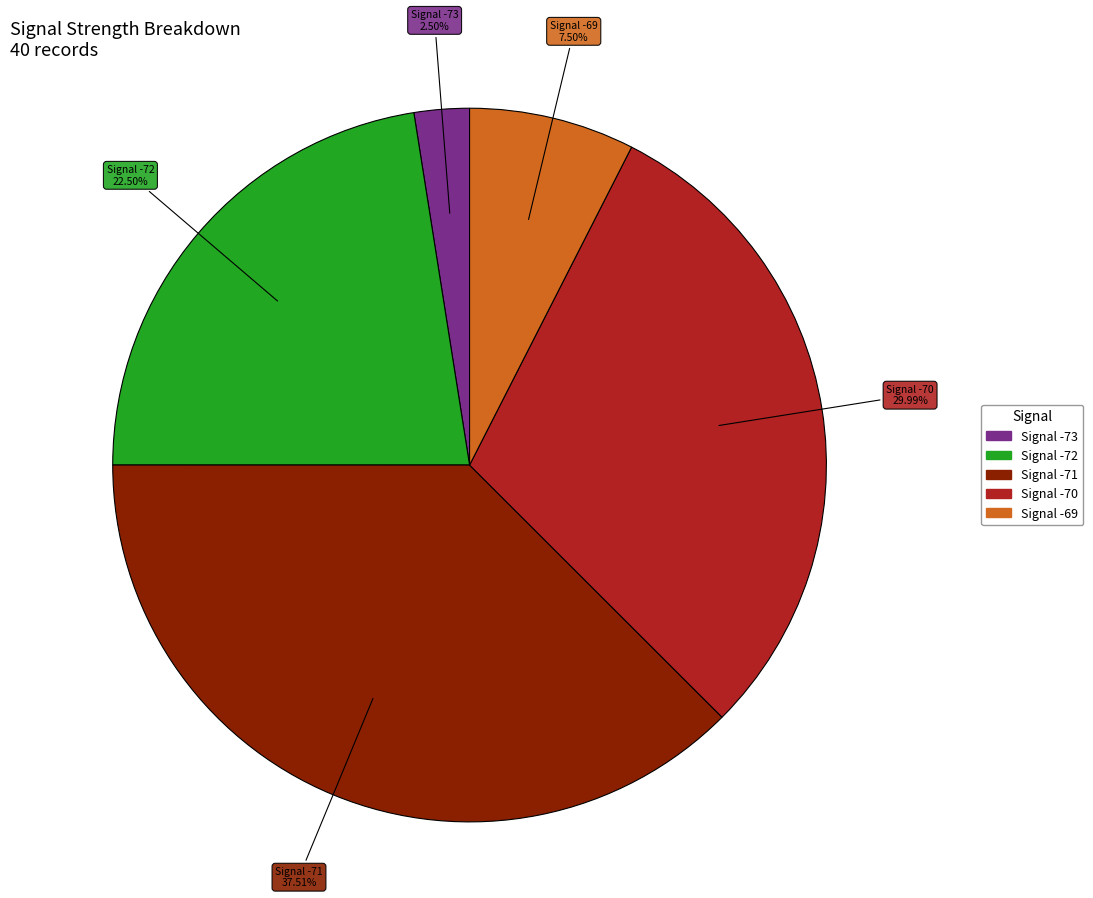

Is there any slice that represents more than half of the pie?

No